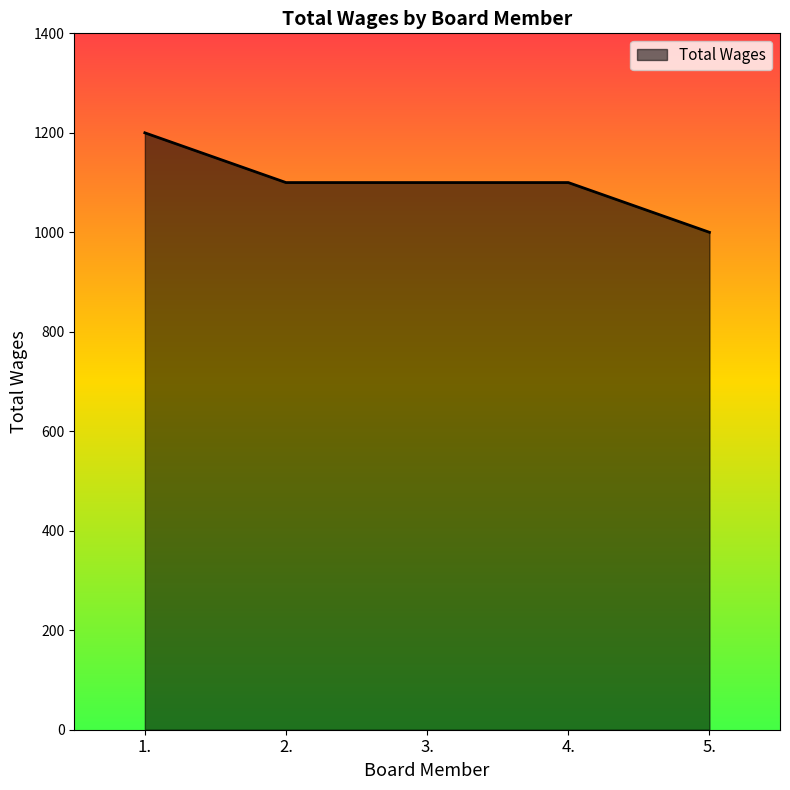

Which has a higher value, 2. or 5.?

2.